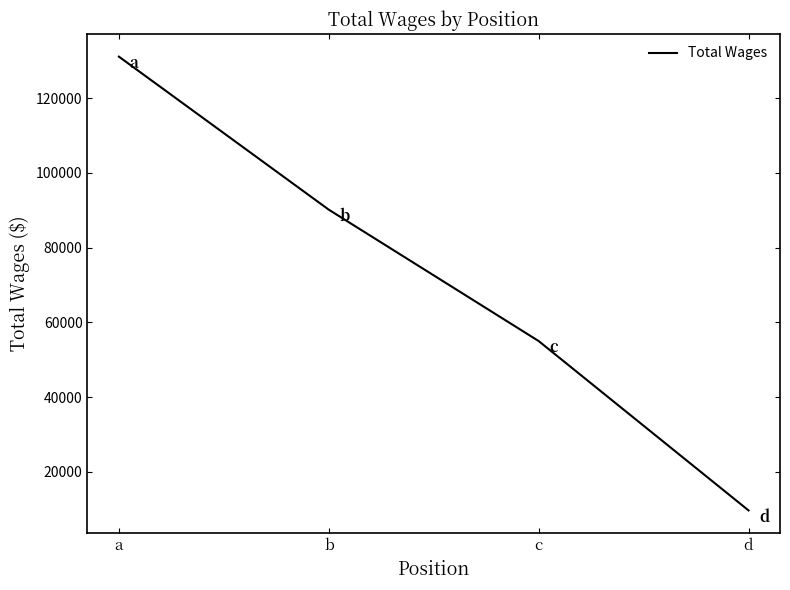

What value does the data have at c?

54978